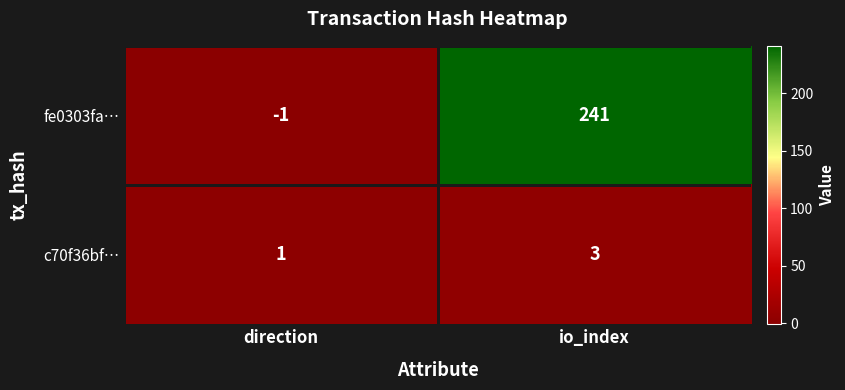

How many categories are shown in the chart?

2